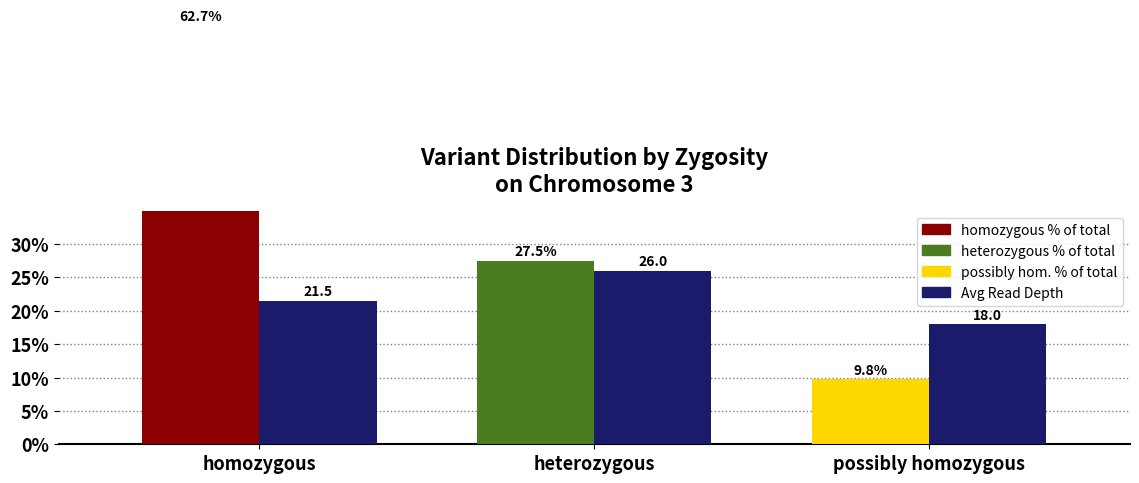

Reading left to right, extract all data points from this chart.

% of Variants: homozygous=62.7	heterozygous=27.5	possibly homozygous=9.8
Avg Depth: homozygous=21.5	heterozygous=26.0	possibly homozygous=18.0